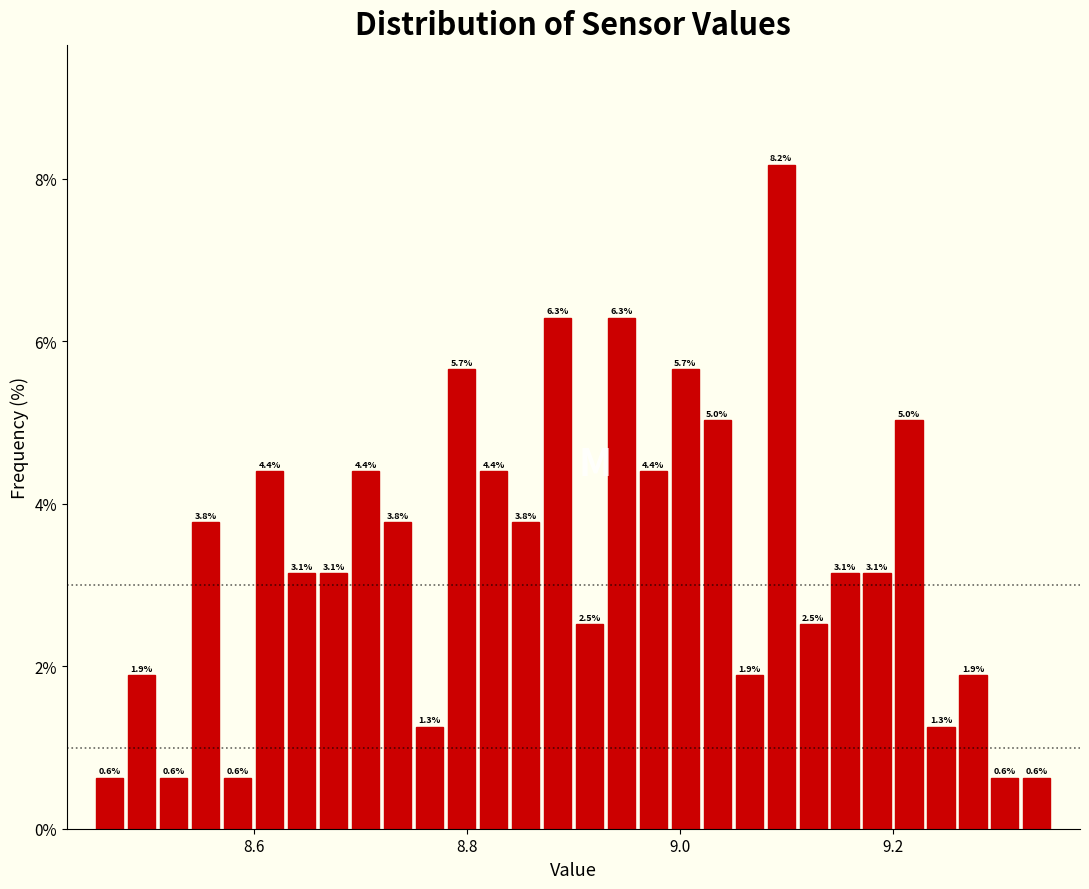

Read against the x-axis, roughly where is the centre of the tallest bar?

9.10